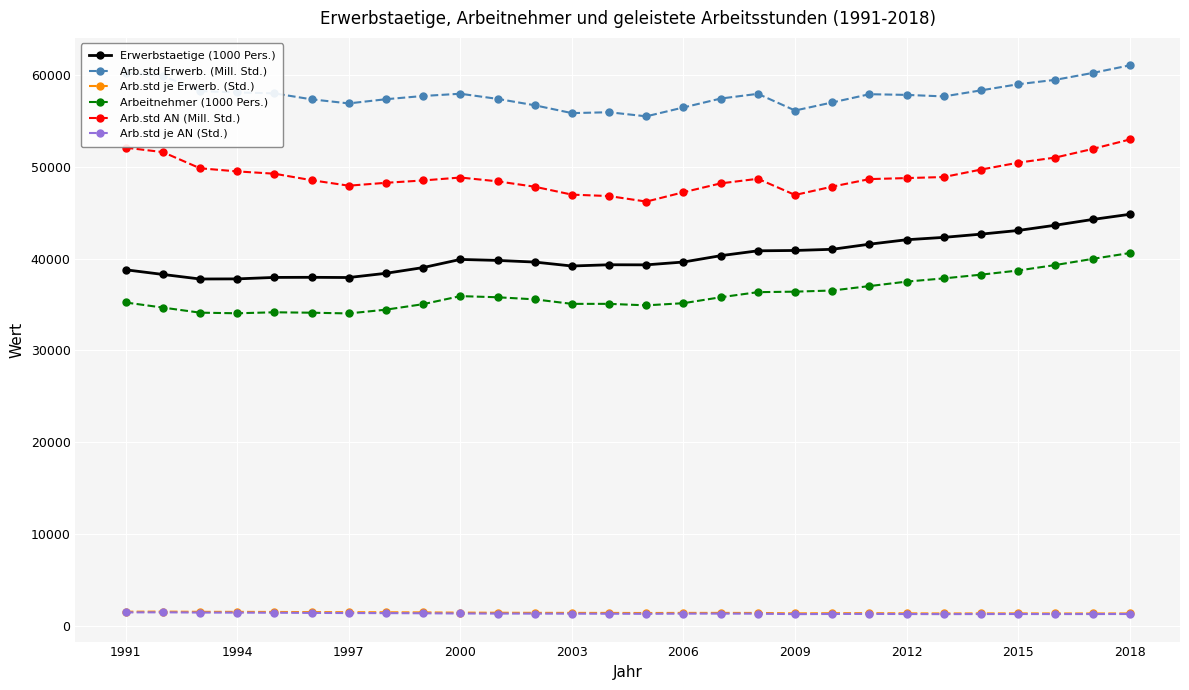

What are all the series names shown in the legend?

Erwerbstaetige (1000 Pers.), Arb.std Erwerb. (Mill. Std.), Arb.std je Erwerb. (Std.), Arbeitnehmer (1000 Pers.), Arb.std AN (Mill. Std.), Arb.std je AN (Std.)